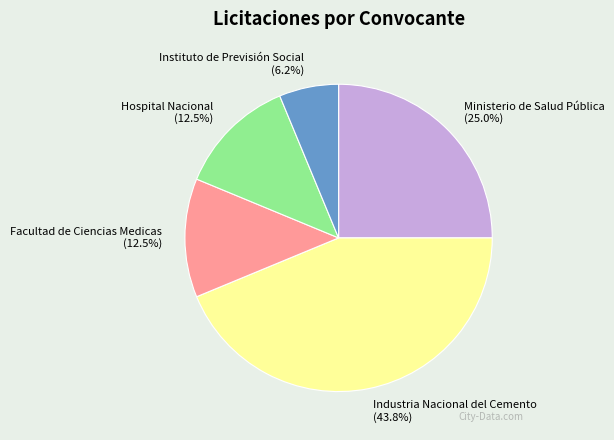

Does any single category account for the majority?

No